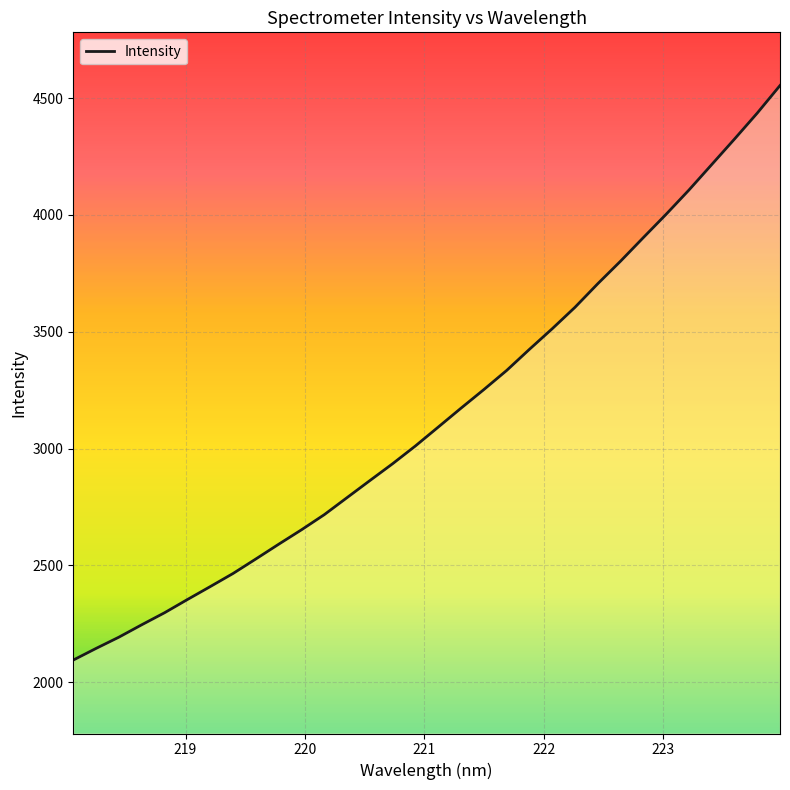

What is the difference between the maximum and minimum values?

2458.6